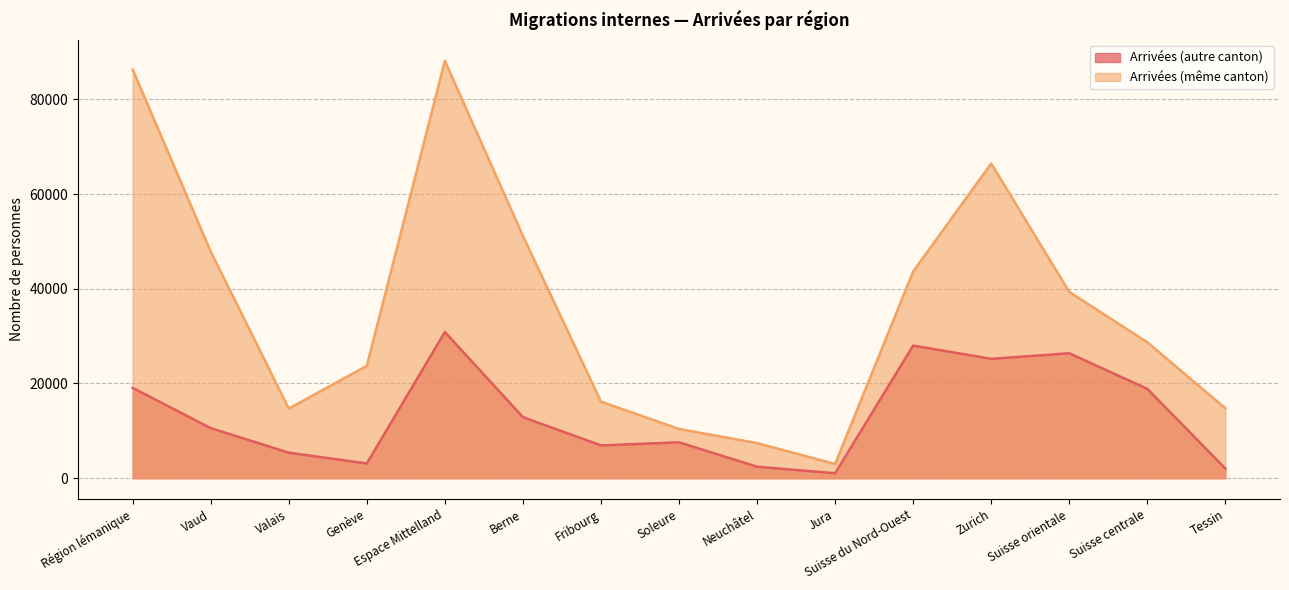

Reading left to right, transcribe all the data shown in this chart.

Arrivées (autre canton): 19079	10575	5394	3110	30872	12892	6924	7582	2428	1046	28007	25205	26382	18868	2038
Arrivées (même canton): 86283	47854	14712	23717	88119	51143	16167	10396	7408	3005	43651	66446	39331	28693	14760